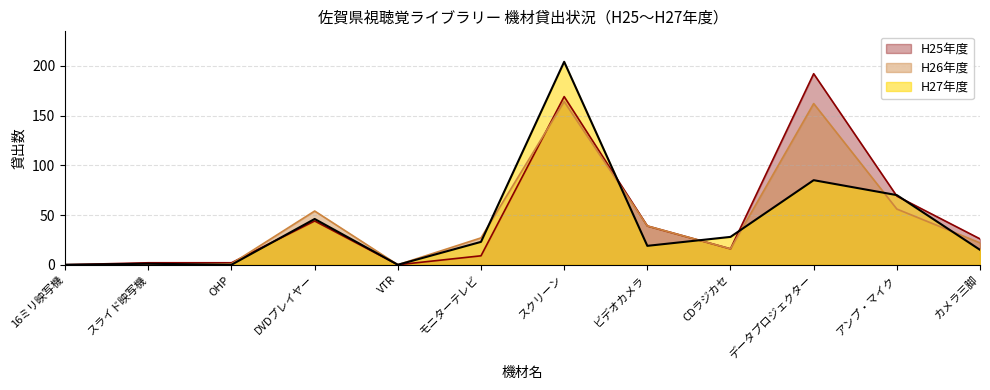

At which category does the data reach its first local peak?

スライド映写機